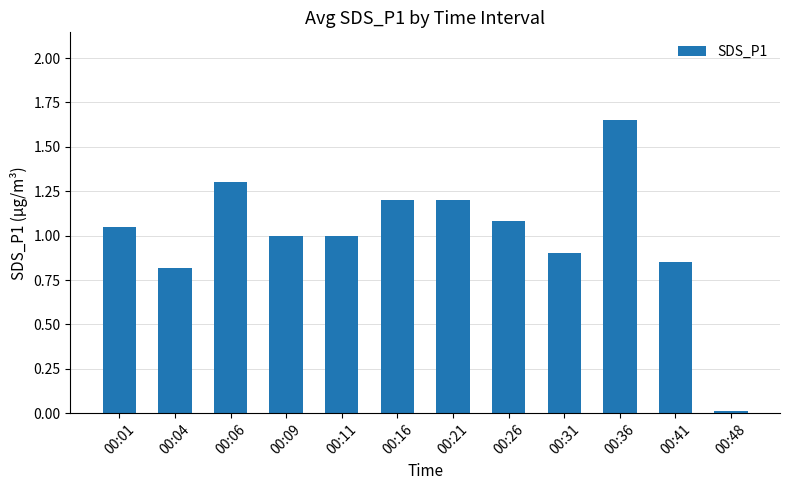

What is the difference between the second highest and second lowest values?

0.5